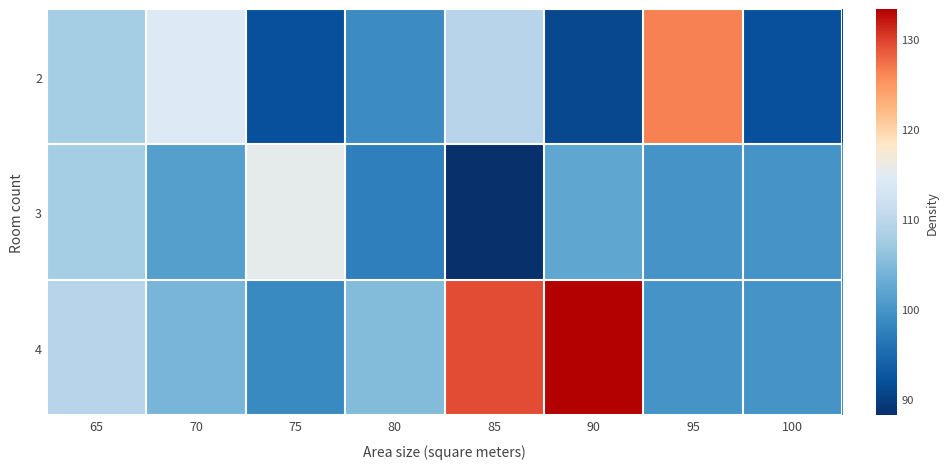

Count the number of data series in this chart.

3